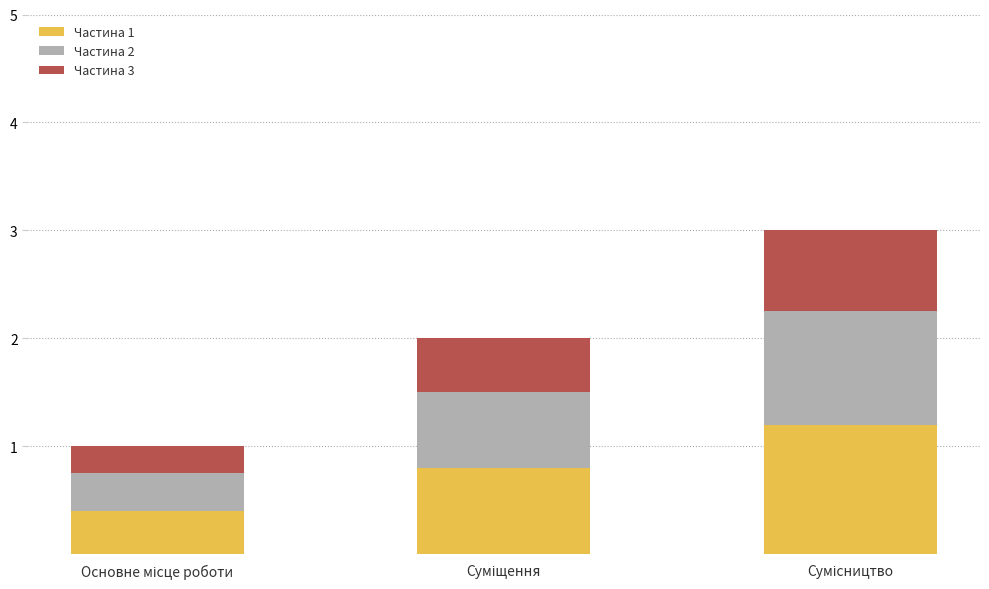

What is the maximum value for Частина 1?

1.2